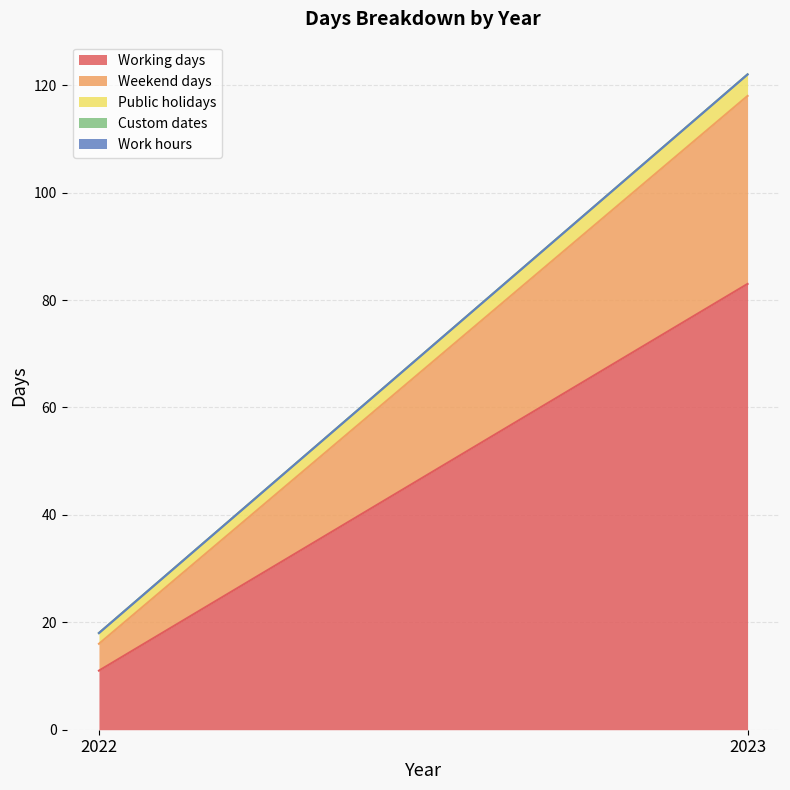

Does the chart display data point markers on the line(s)?

No